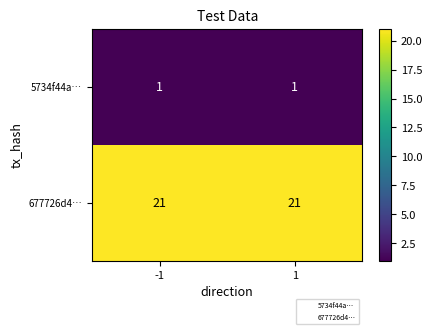

Reading left to right, transcribe all the data shown in this chart.

5734f44a…: -1=1	1=1
677726d4…: -1=21	1=21